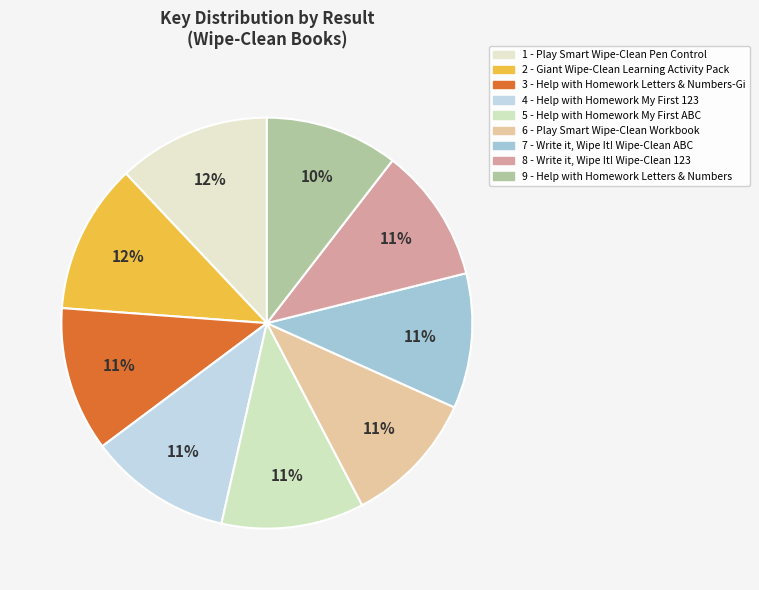

To the nearest percent, what percentage of the pie is 2?

12%